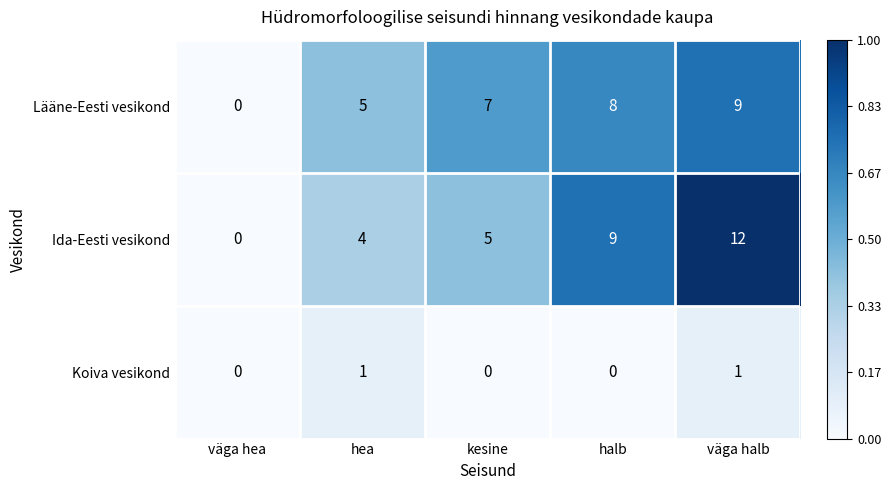

Is the value of Koiva vesikond at kesine greater than the value of Ida-Eesti vesikond at kesine?

No